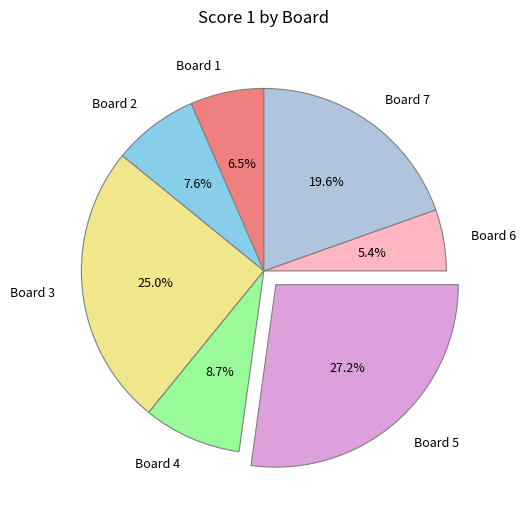

Which category has the smallest portion of the pie?

Board 6